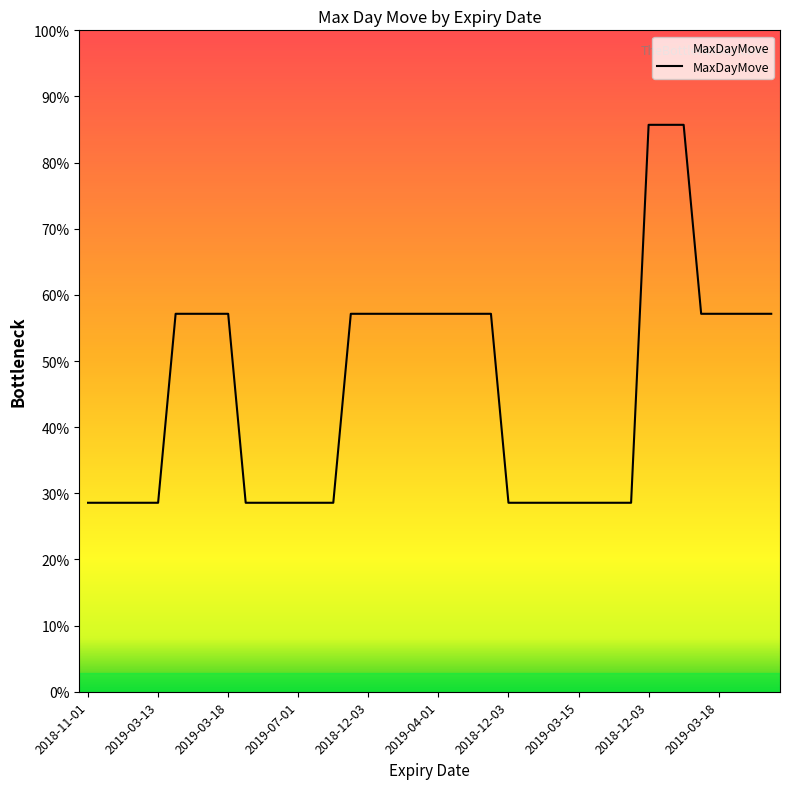

What is the label of the 35th point from the left?

2019-05-02